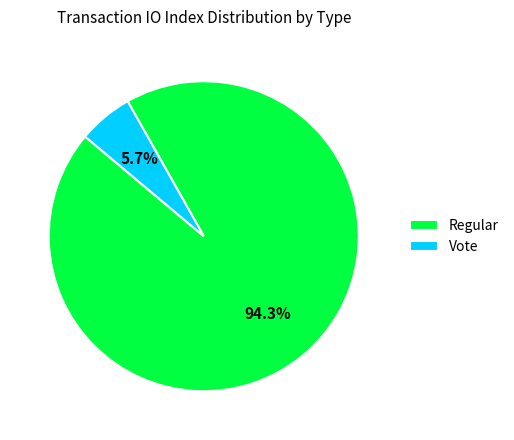

To the nearest percent, what is the average slice percentage?

50%